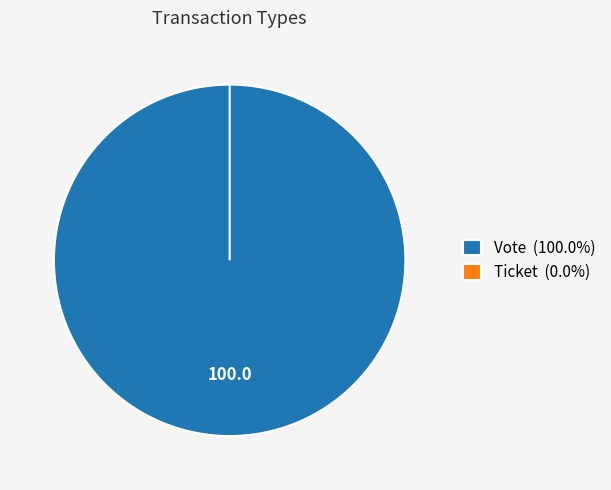

Which slice represents more than half of the pie?

Vote